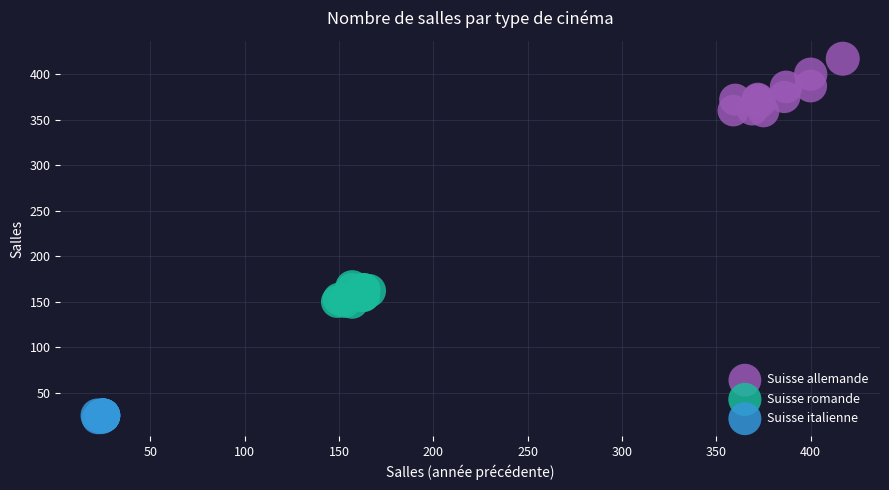

Which series contains the highest Y value?

Suisse allemande